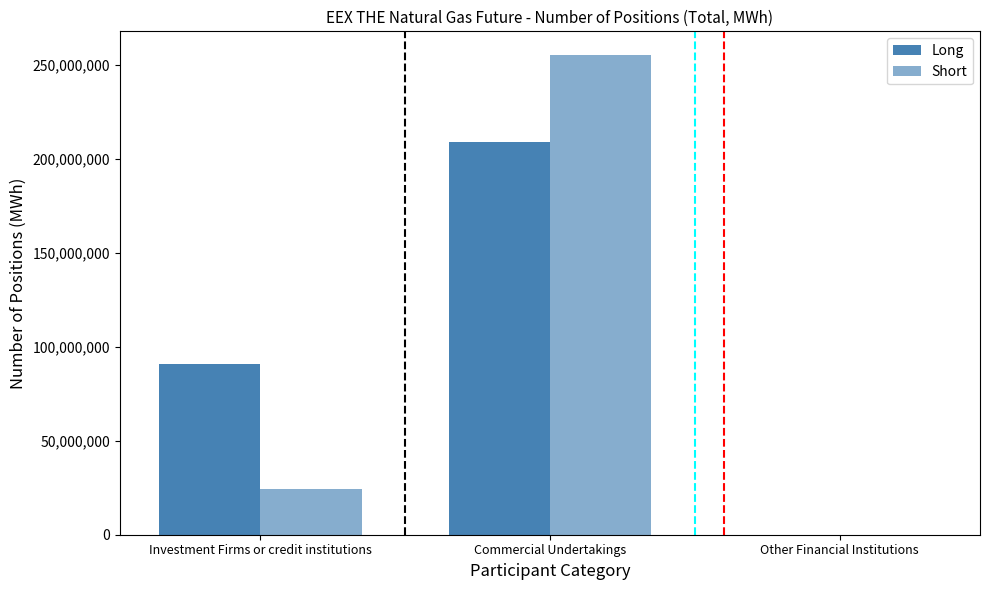

Reading left to right, list all the values displayed in this chart.

Long: 90751436	209085118	0
Short: 24451498	255159362	0